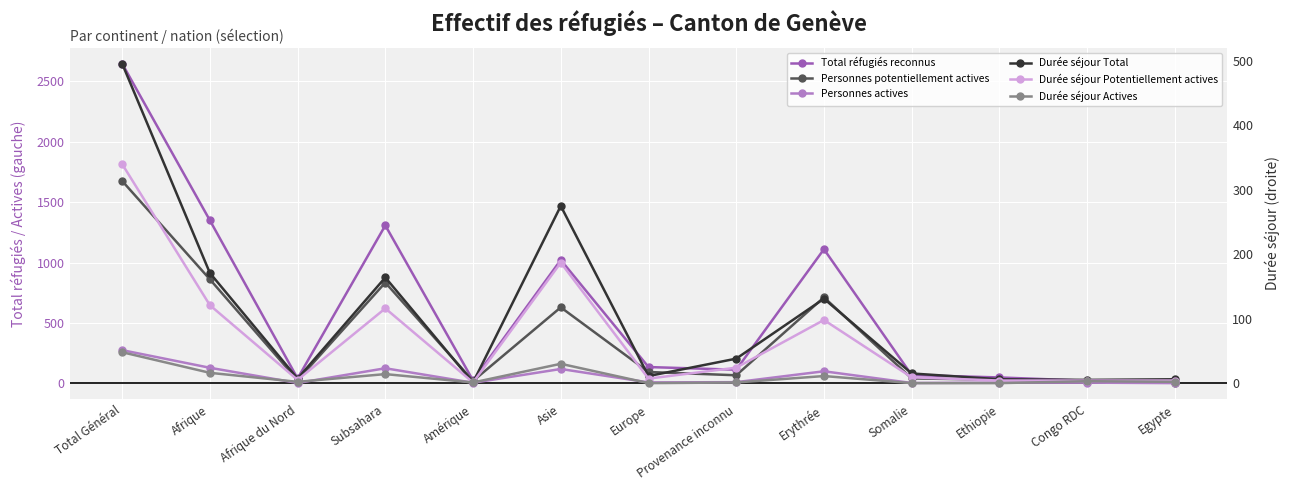

What position from the left is Somalie?

10